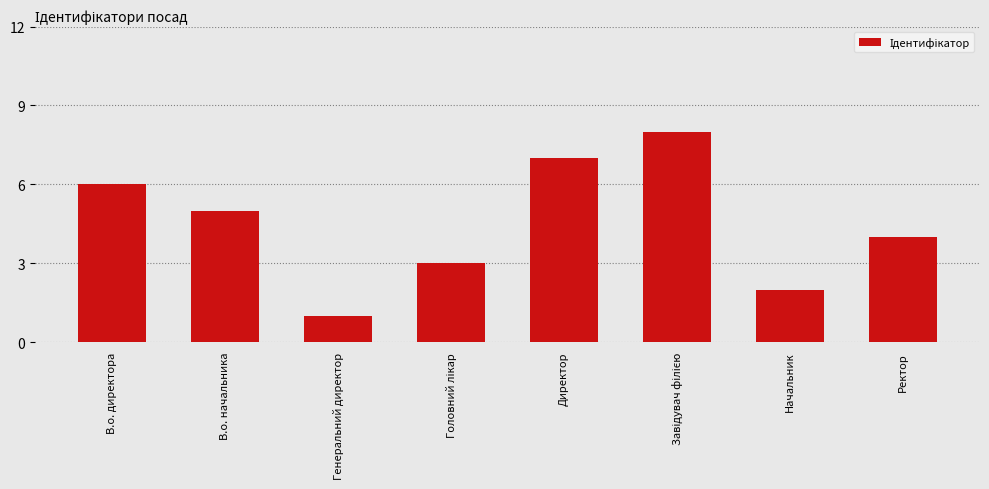

What is the maximum value shown in the chart?

8